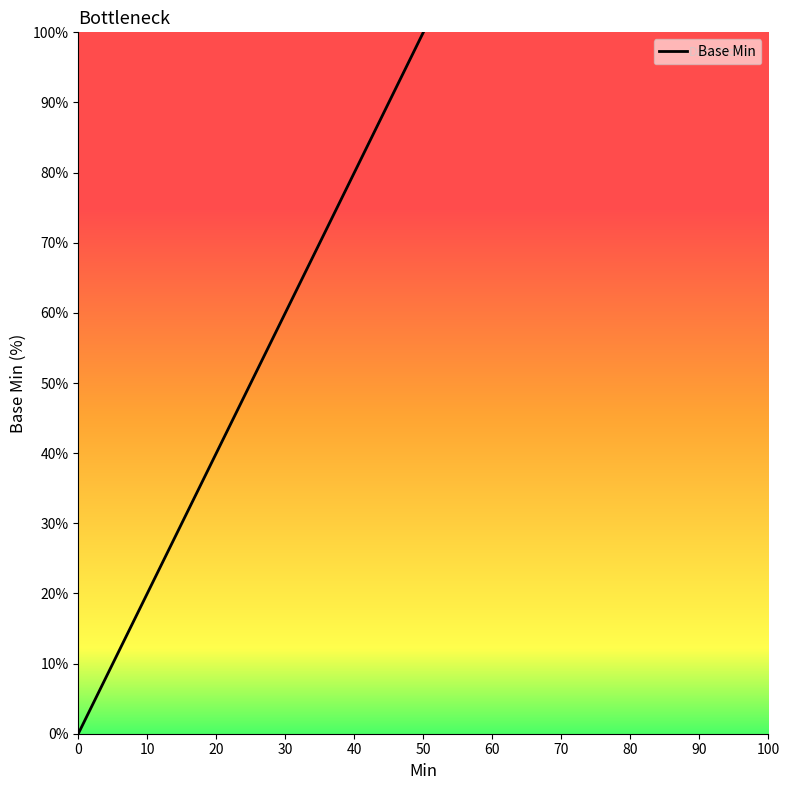

Reading left to right, transcribe all the data shown in this chart.

0	100